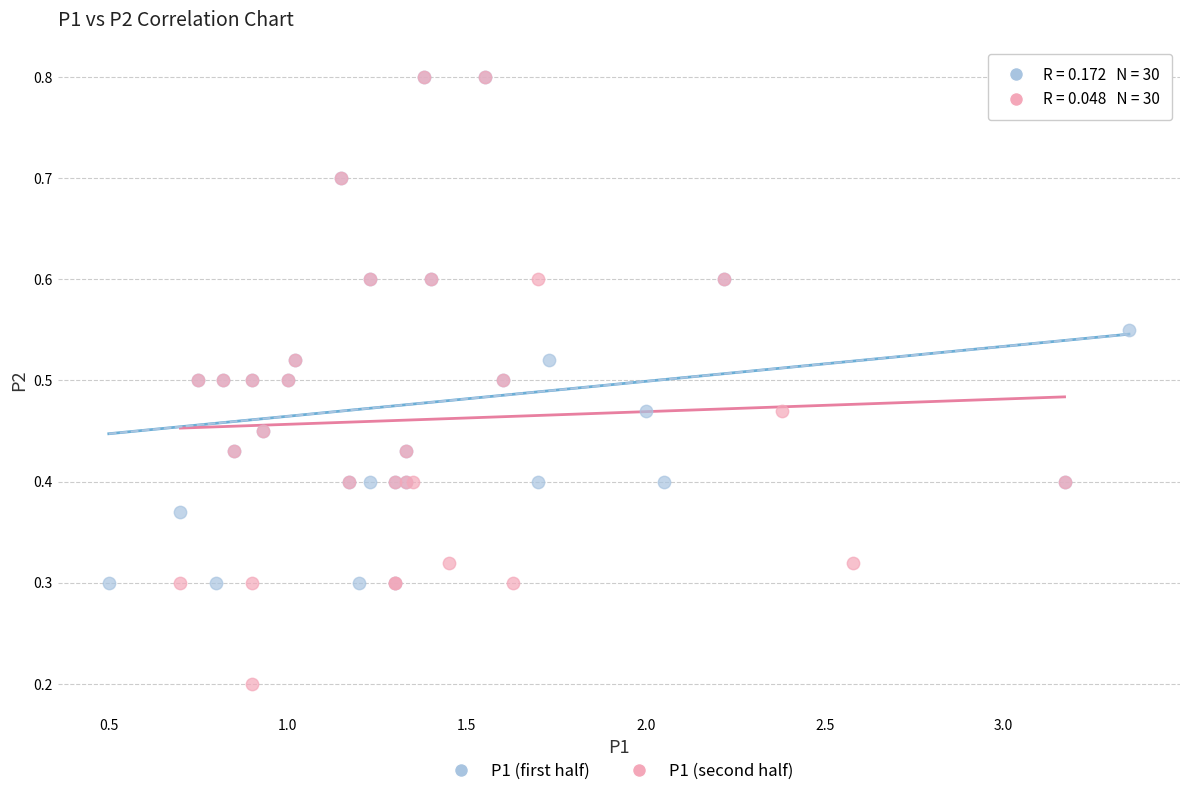

Which series reaches the minimum Y coordinate?

P1 (second half)